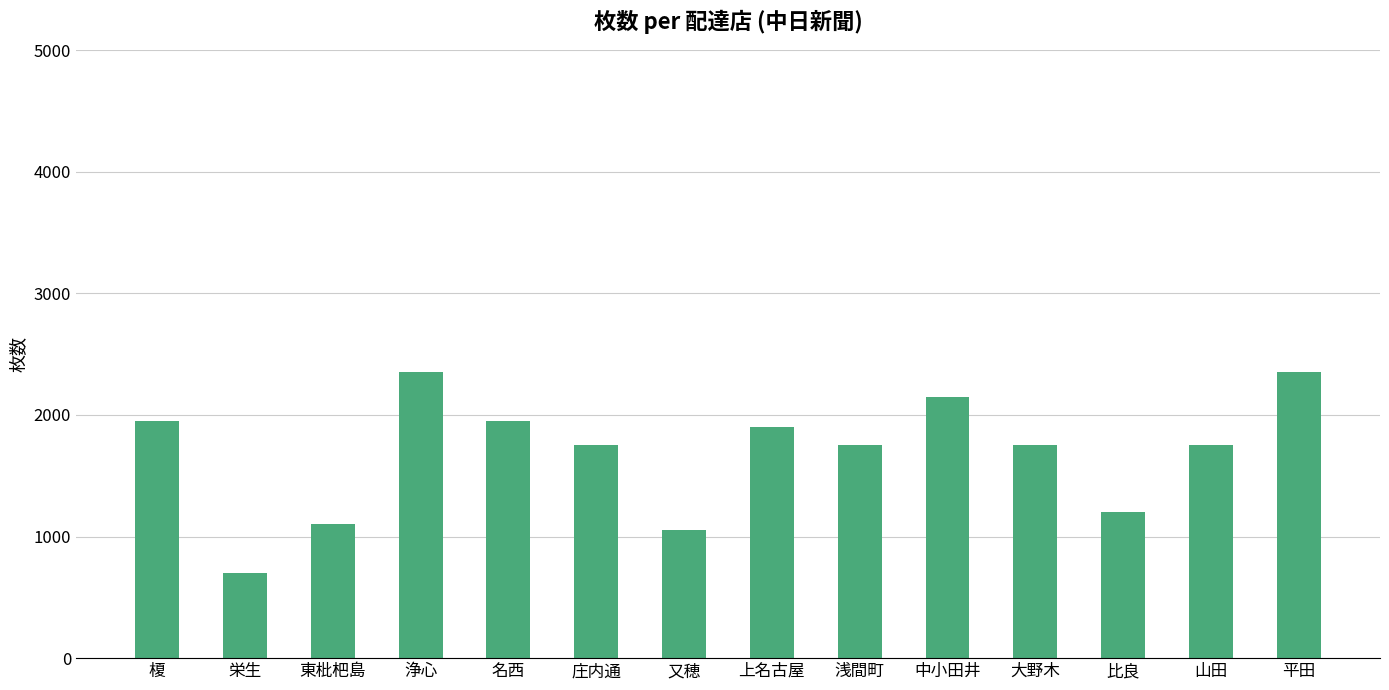

What is the average value?

1693